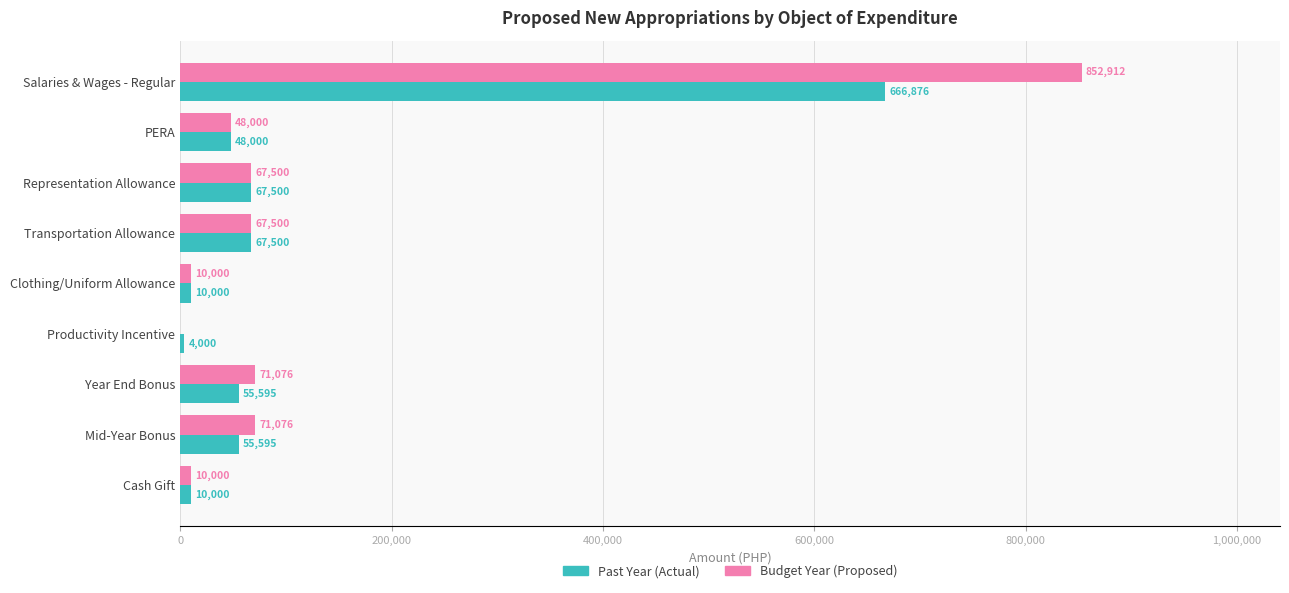

The value of Past Year (Actual) at Productivity Incentive is 4000. True or false?

True